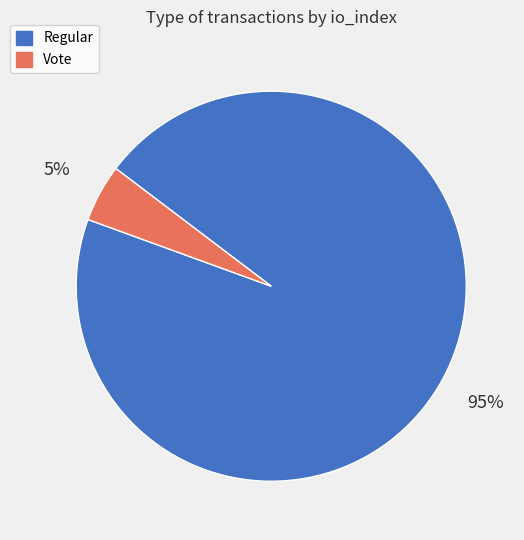

Rank the categories by value from highest to lowest.

Regular, Vote